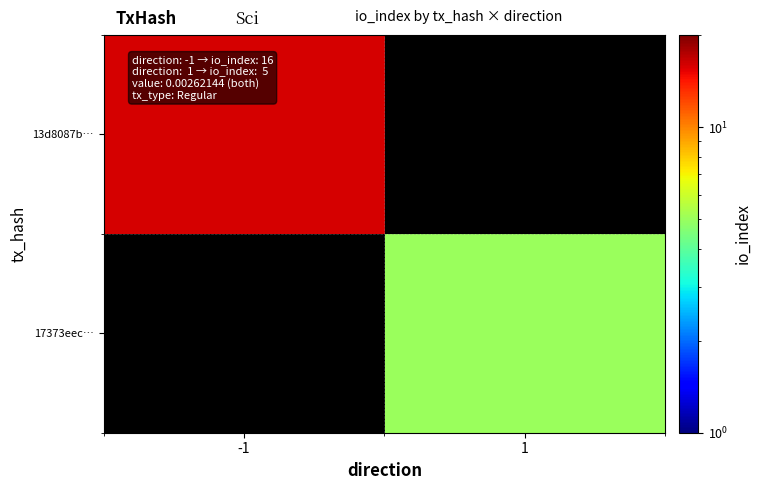

At 1, list the series in order from smallest to largest.

13d8087b…, 17373eec…